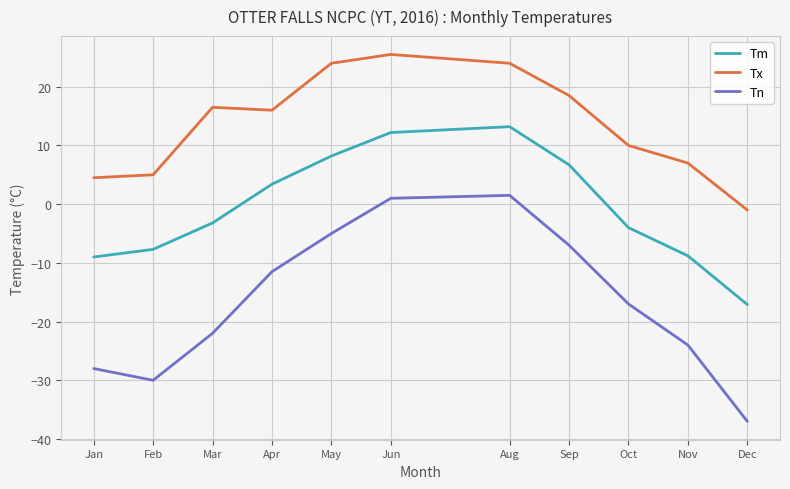

How many lines are shown in the chart?

3